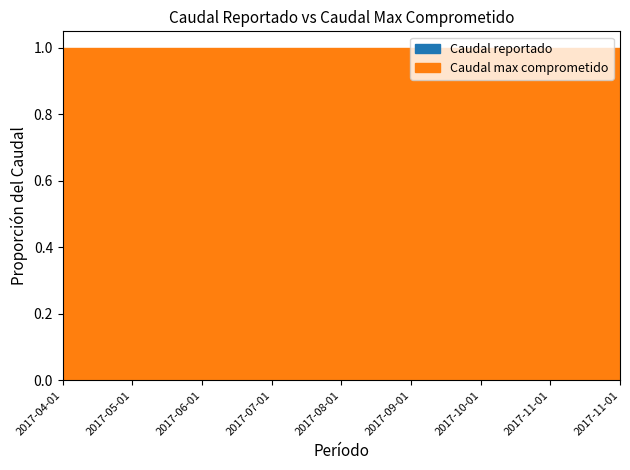

List the labels in order of value, smallest first.

2017-05-01, 2017-06-01, 2017-07-01, 2017-08-01, 2017-09-01, 2017-10-01, 2017-11-01, 2017-11-01, 2017-04-01